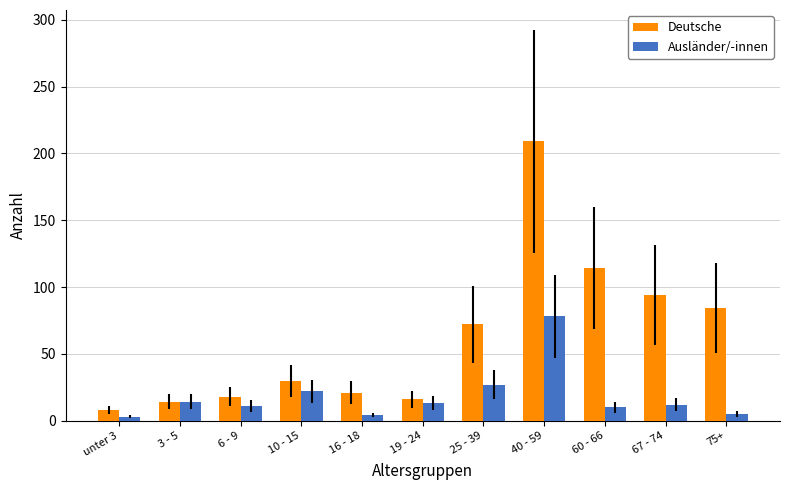

How many groups of bars are there?

11